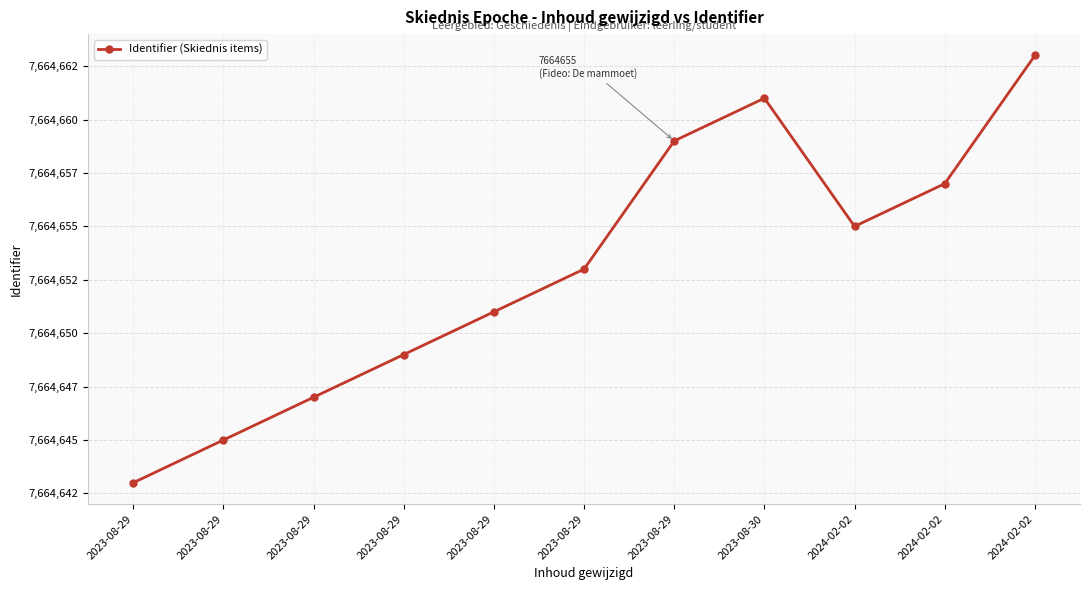

Does the chart have visible grid lines?

Yes